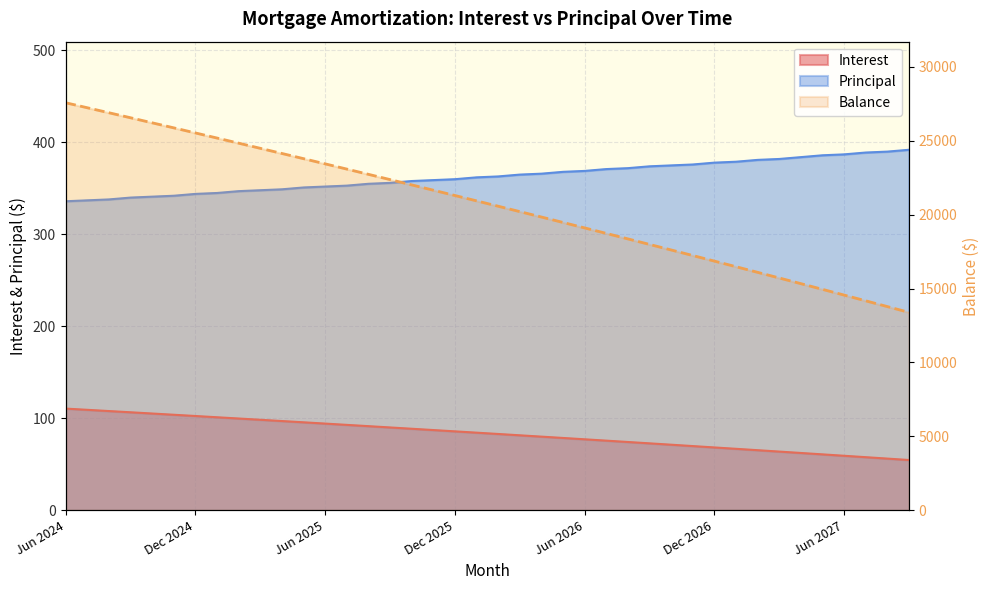

True or false: Interest and Principal cross at least once.

False